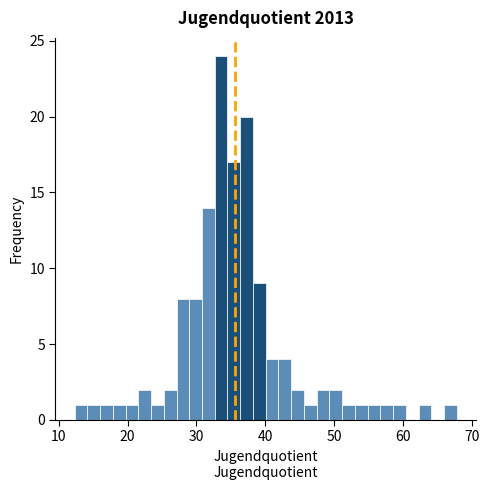

Around what value on the x-axis is the tallest bar? Give the approximate position of its centre, as read against the axis.

34